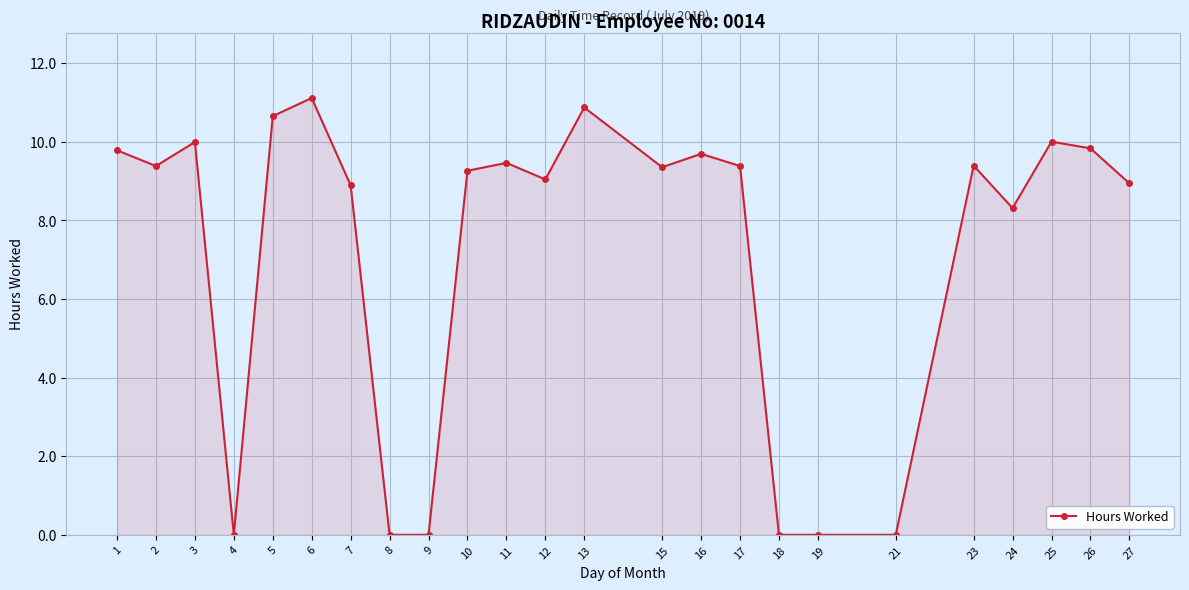

What is the greatest value displayed?

11.1